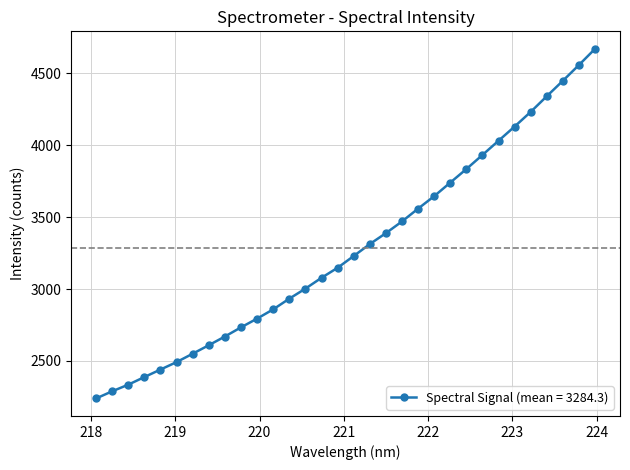

What is the sum of all values?

105096.8